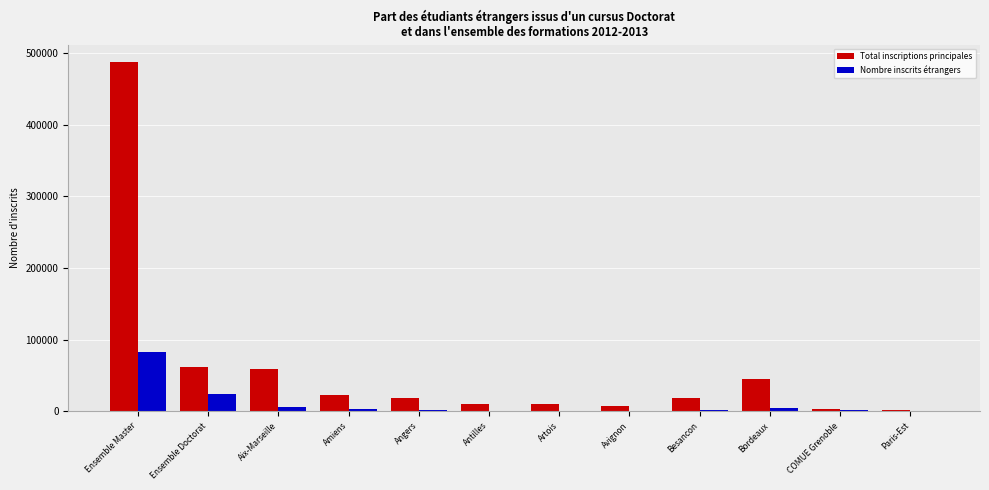

Which series has the largest total across all categories?

Total inscriptions principales